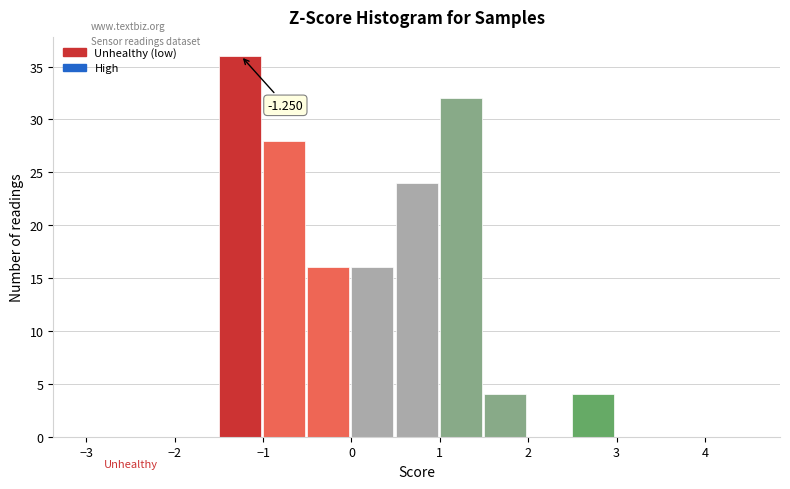

Over which range of the x-axis is the bar tallest?

-1.5 to -1.0